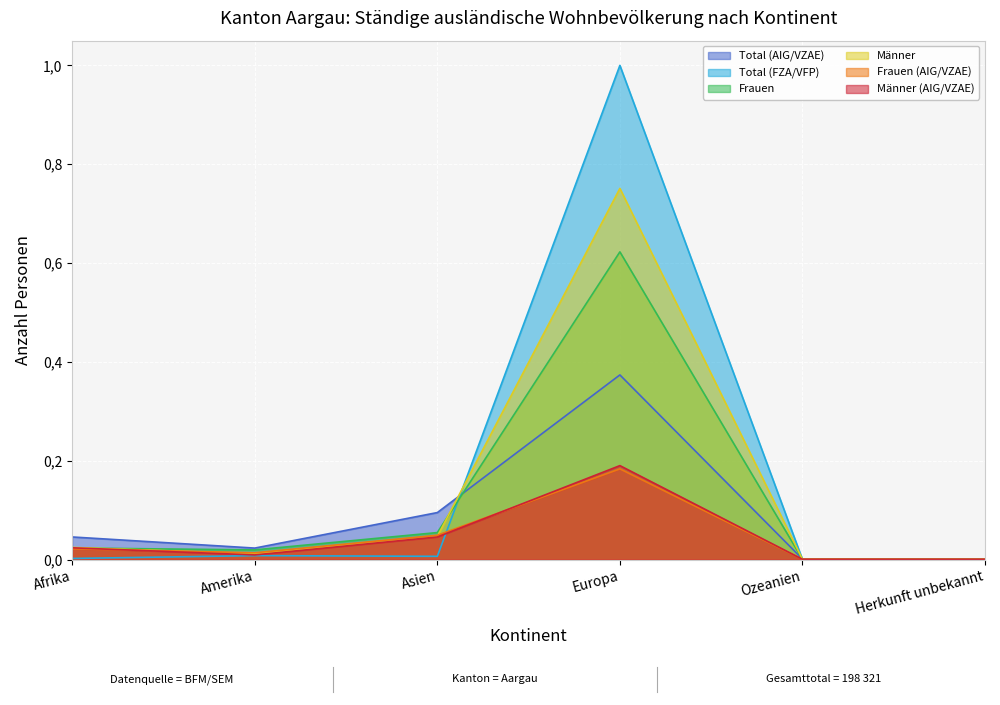

At which label is Frauen closest to 0?

Herkunft unbekannt